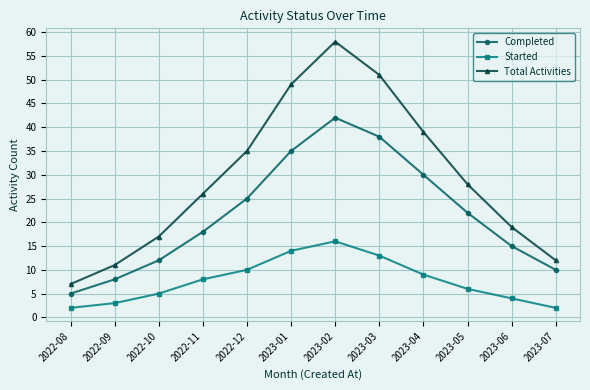

Reading left to right, transcribe all the data shown in this chart.

Completed: 5	8	12	18	25	35	42	38	30	22	15	10
Started: 2	3	5	8	10	14	16	13	9	6	4	2
Total Activities: 7	11	17	26	35	49	58	51	39	28	19	12